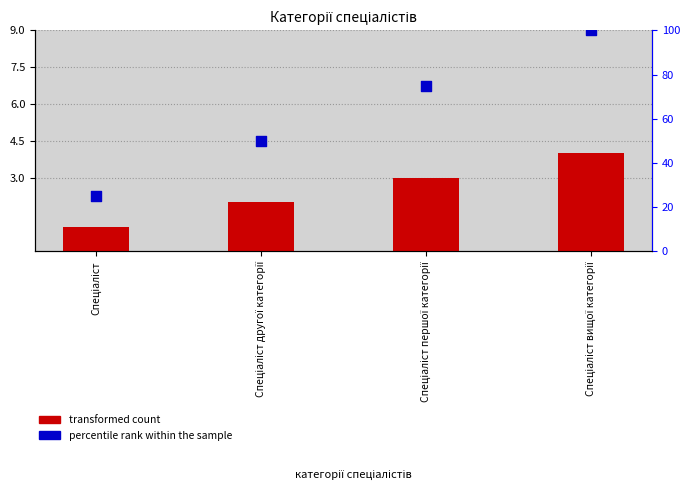

At which category is the sum across all series the highest?

Спеціаліст вищої категорії